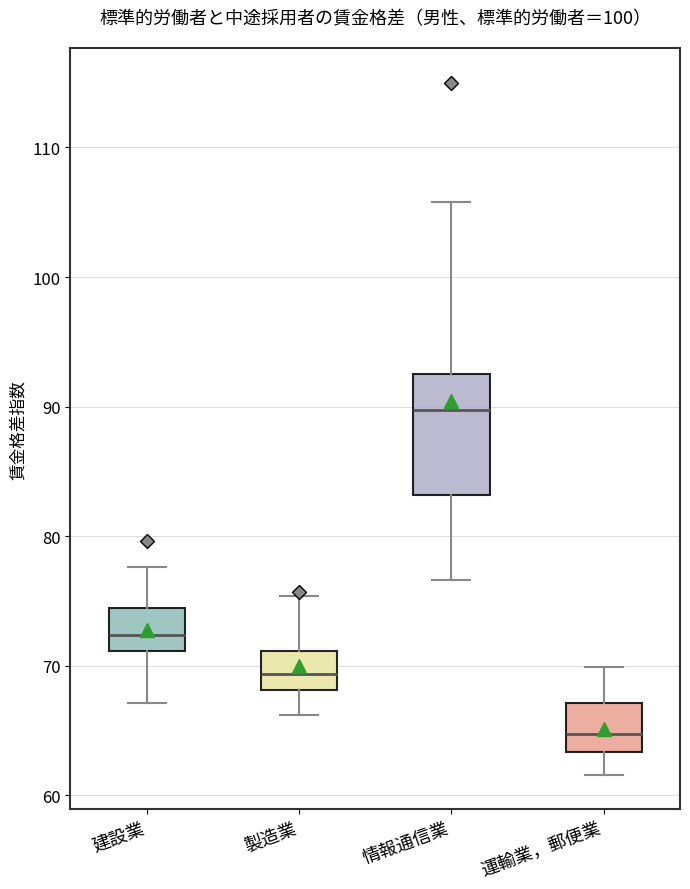

Comparing the boxes themselves (not the whiskers), which one is the tallest?

情報通信業